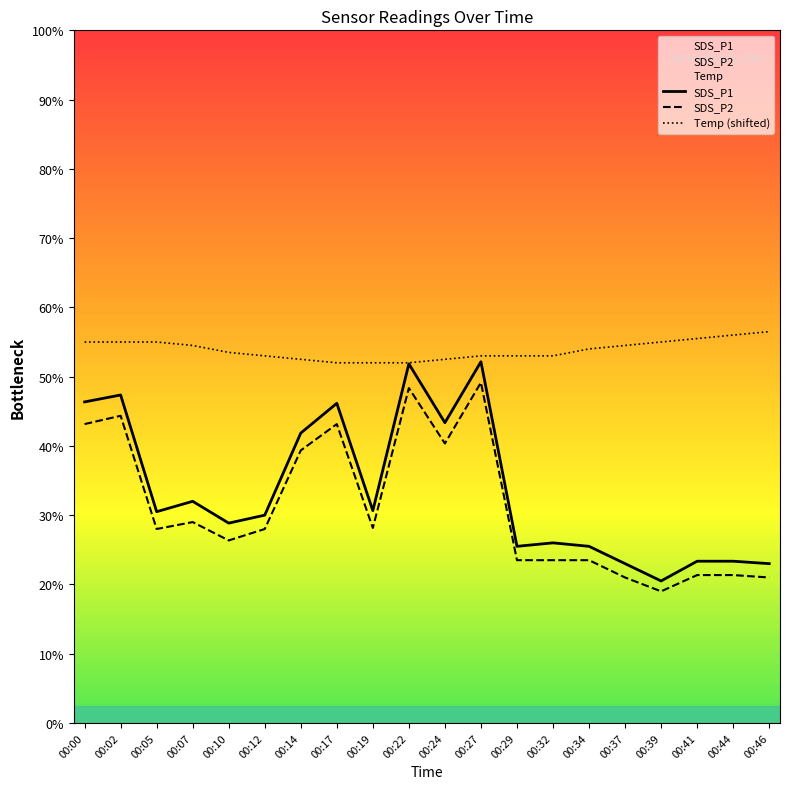

Between 00:05 and 00:39, which series saw the biggest shift?

SDS_P1